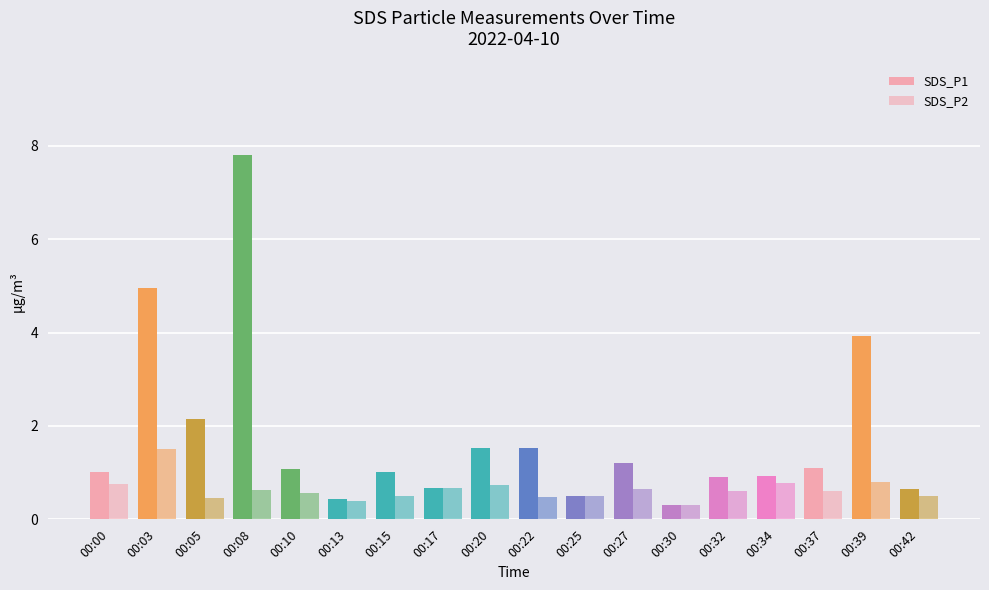

How many series are shown in this chart?

2